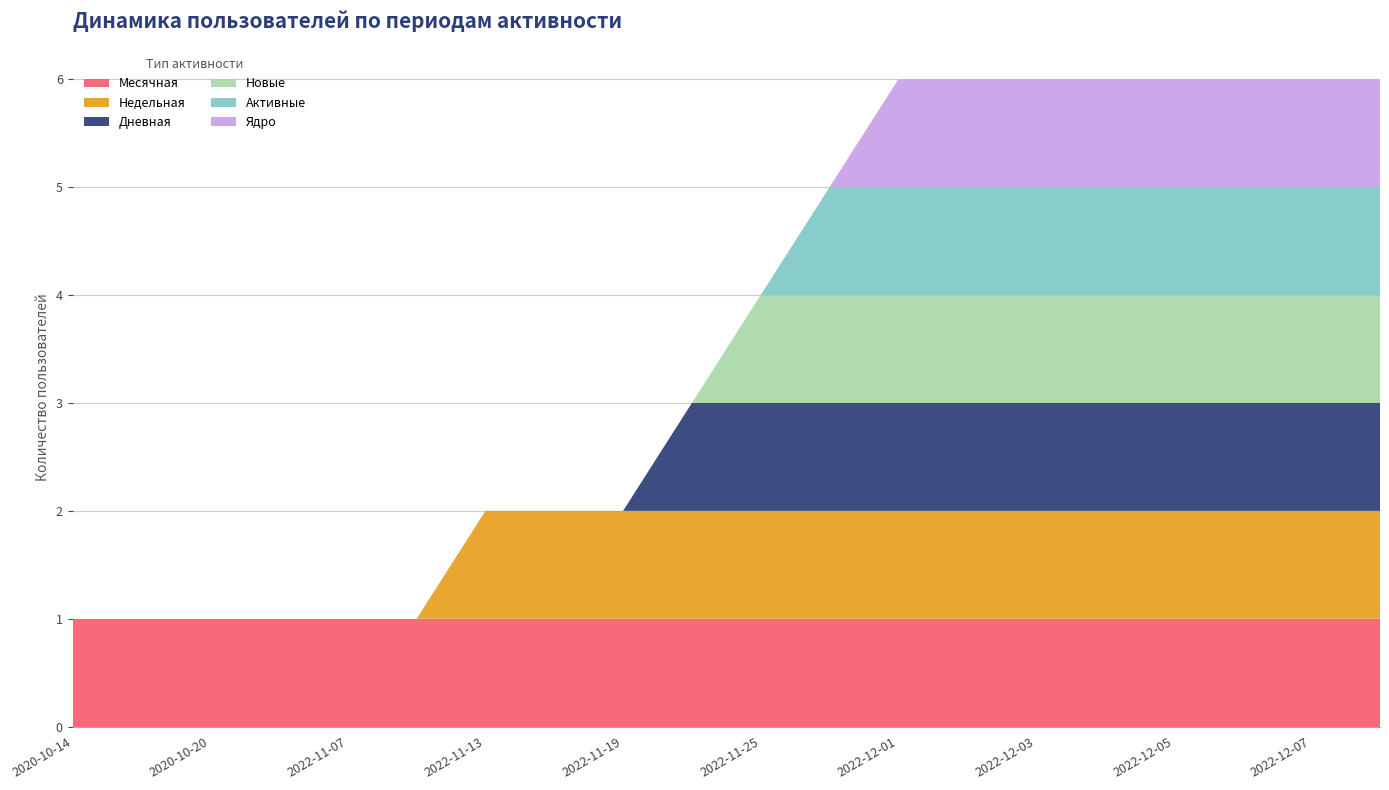

Reading right to left, list all the values displayed in this chart.

Месячная: 1	1	1	1	1	1	1	1	1	1	1	1	1	1	1	1	1	1	1	1
Недельная: 1	1	1	1	1	1	1	1	1	1	1	1	1	1	0	0	0	0	0	0
Дневная: 1	1	1	1	1	1	1	1	1	1	1	0	0	0	0	0	0	0	0	0
Новые: 1	1	1	1	1	1	1	1	1	1	0	0	0	0	0	0	0	0	0	0
Активные: 1	1	1	1	1	1	1	1	1	0	0	0	0	0	0	0	0	0	0	0
Ядро: 1	1	1	1	1	1	1	1	0	0	0	0	0	0	0	0	0	0	0	0